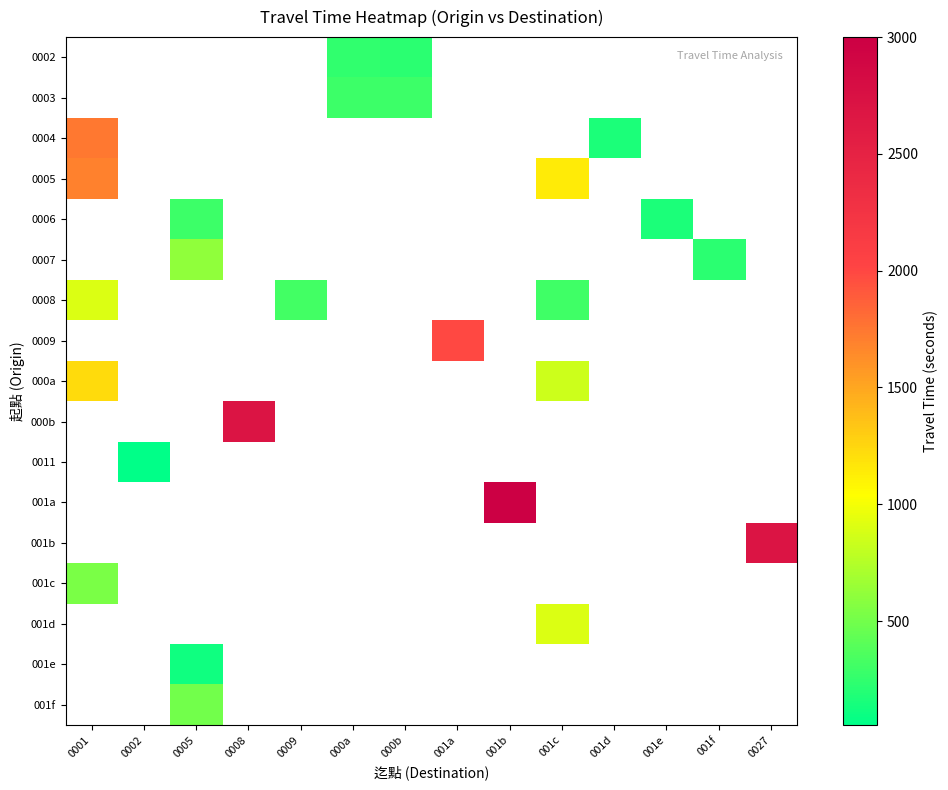

At which category does the chart reach its minimum across all series?

0002